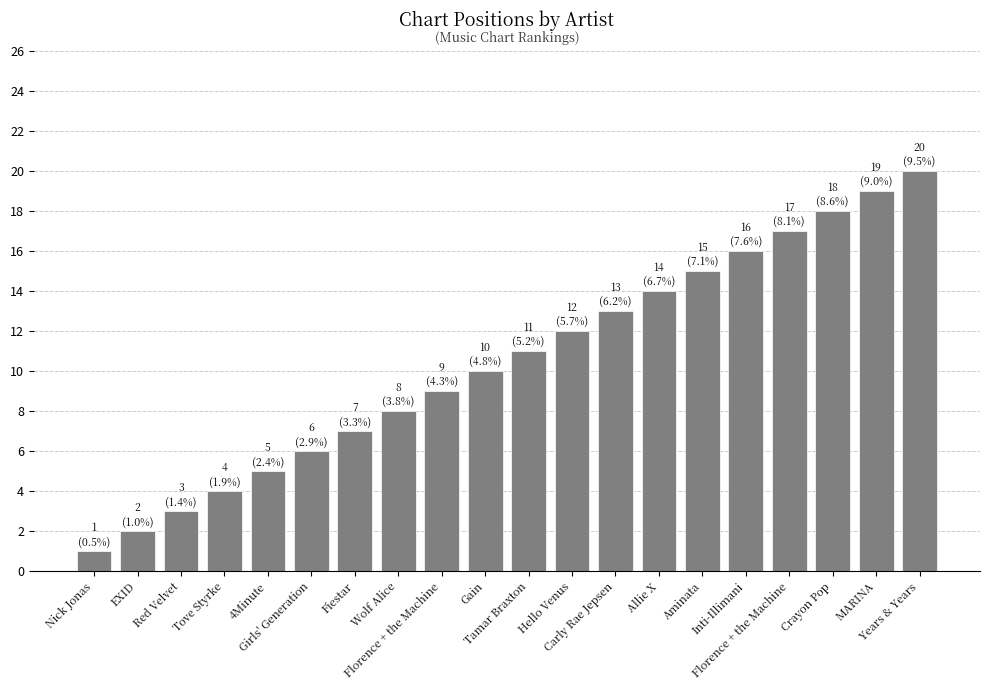

How many values are below 11?

10